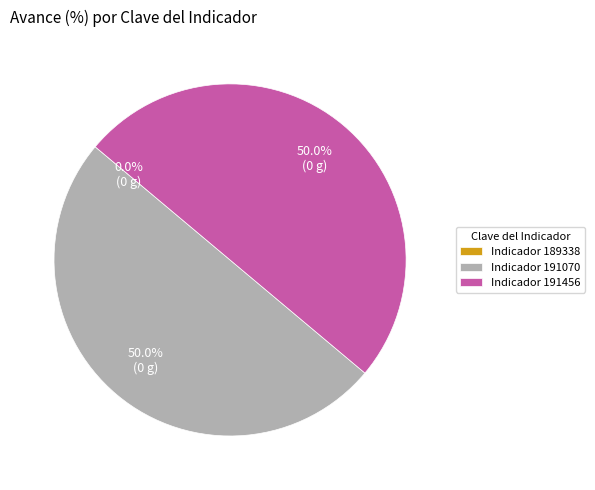

Do Indicador 191456 and Indicador 191070 together represent more than half of the pie?

Yes